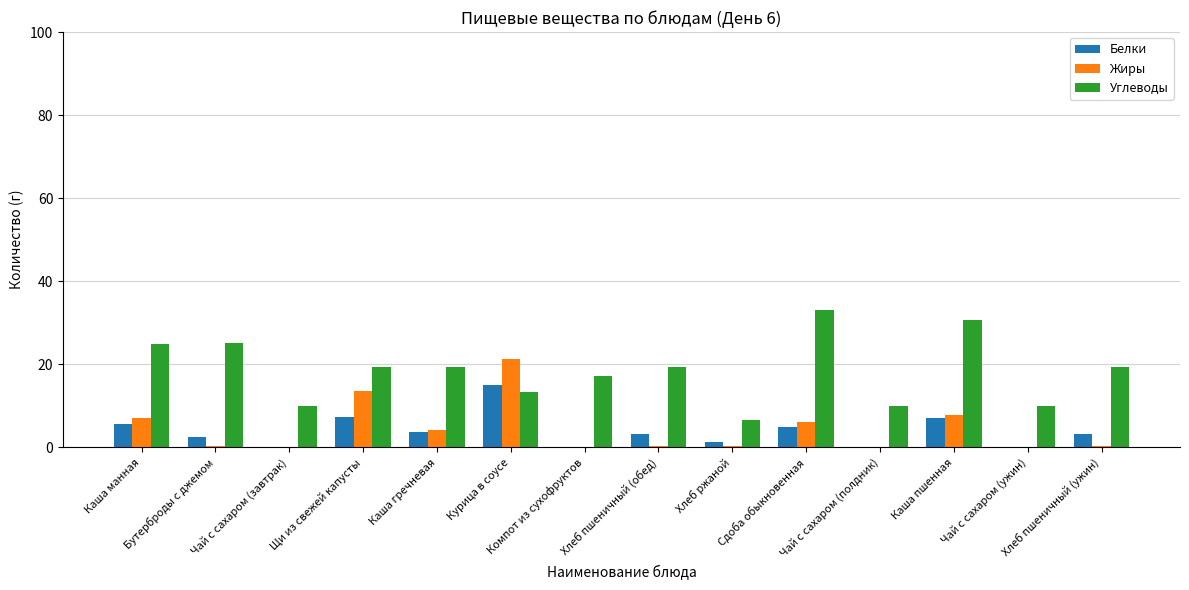

What is the highest value of the Жиры series?

21.2